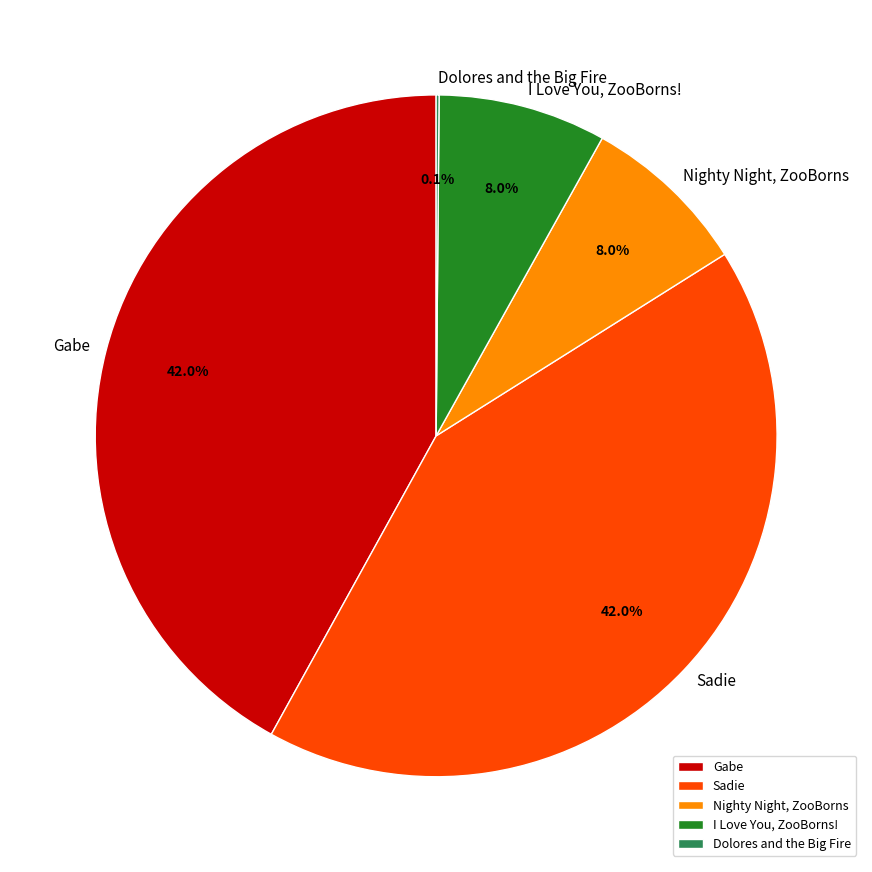

Approximately how many times larger is the value at Sadie compared to Gabe?

1.0